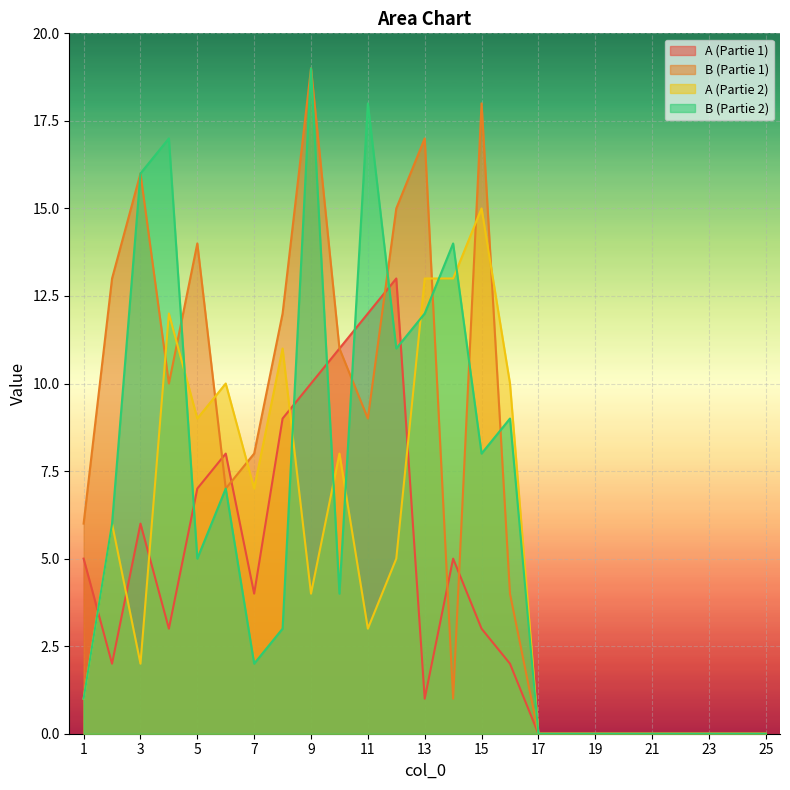

At which category does A (Partie 2) reach its first local peak?

2